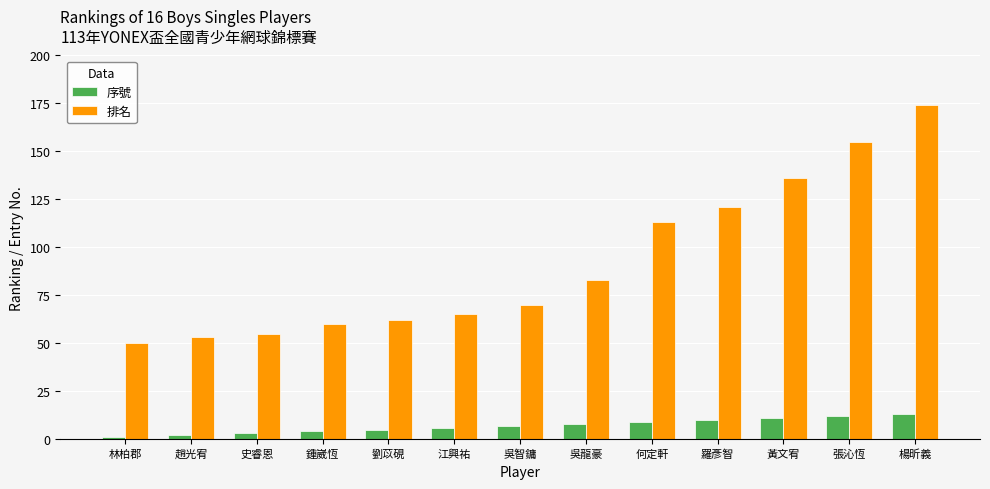

Rank the series by their average value, from highest to lowest.

排名, 序號